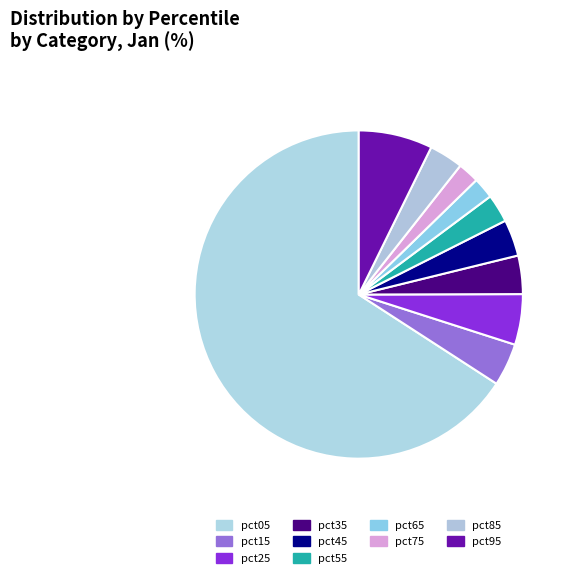

How many slices are in this pie chart?

10